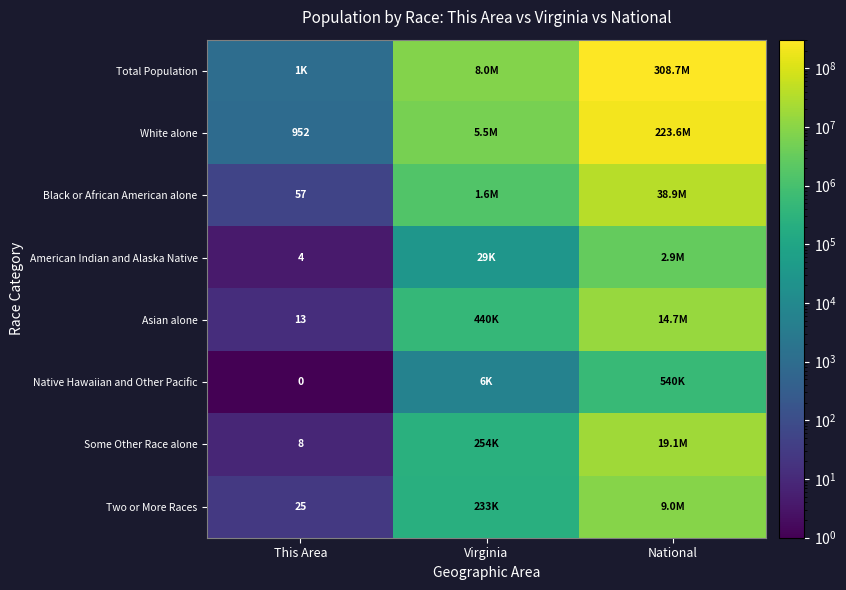

What is the spread (max minus min) of values at National?

308205525.0